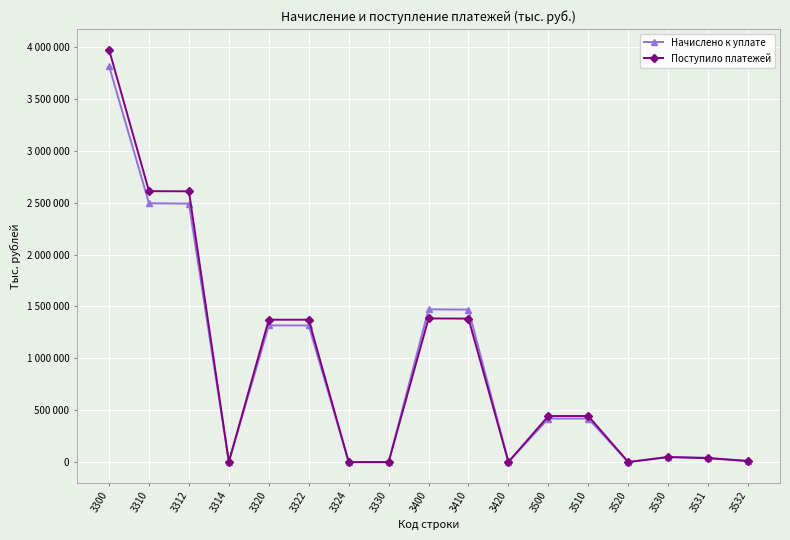

The Начислено к уплате series shows 178398 at 3510. True or false?

False